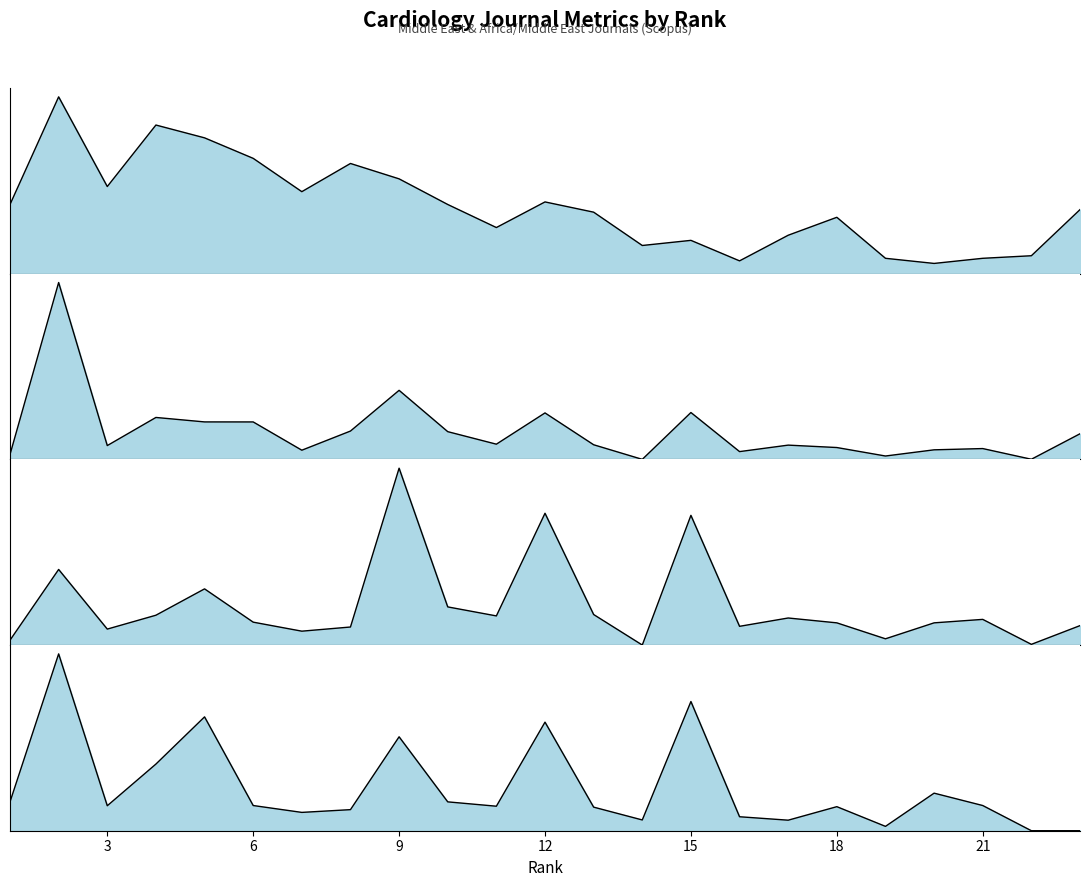

True or false: Total Docs. (2014) has a value of 0.1 at 18.

False